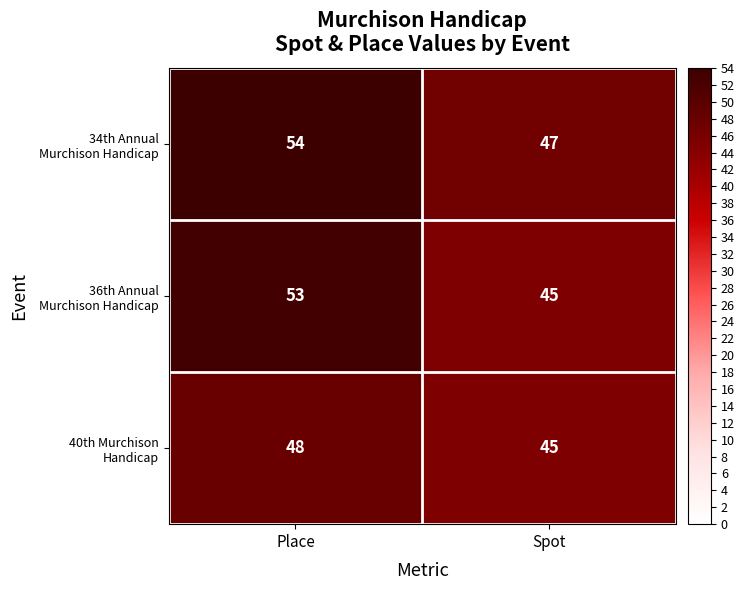

What is the greatest value displayed?

54